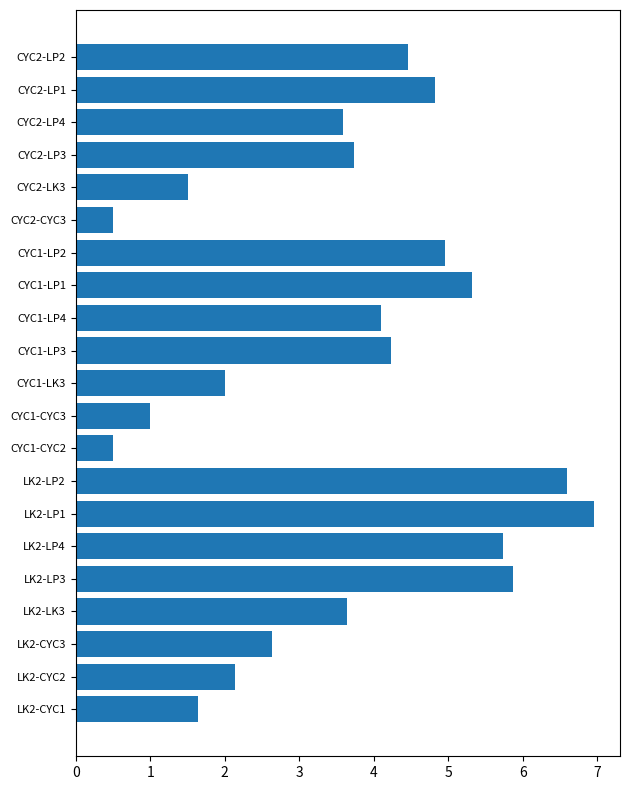

At which label is the value closest to 3?

LK2-CYC3